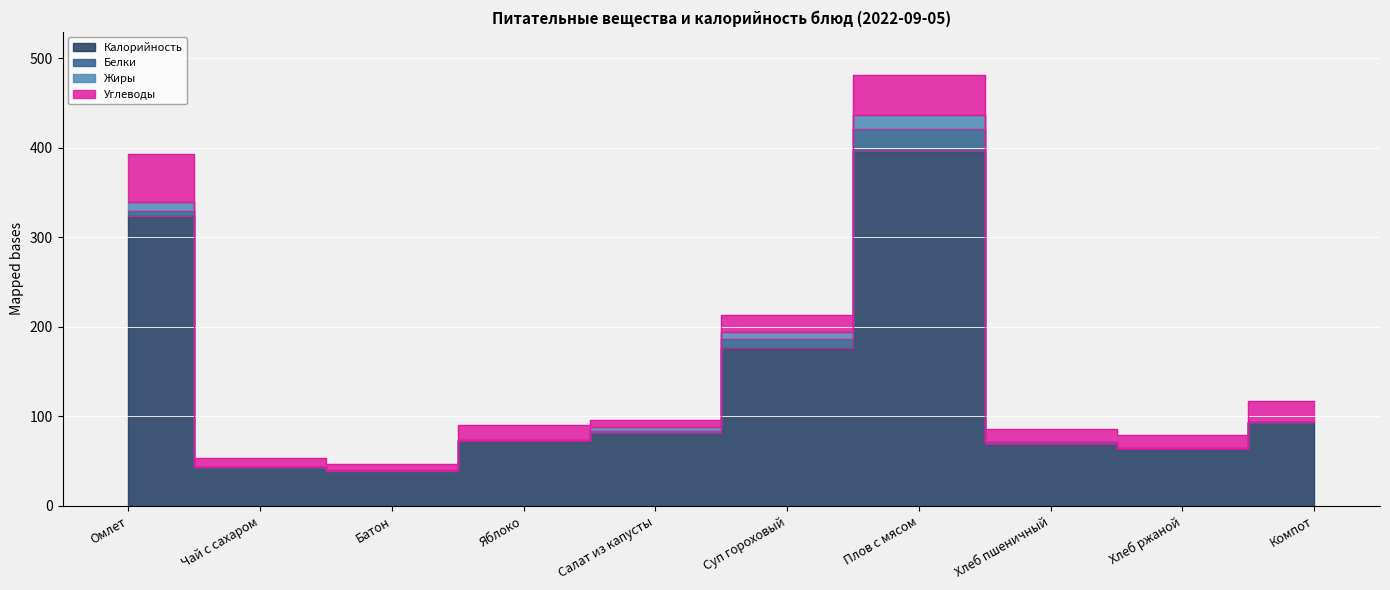

Between Суп гороховый and Чай с сахаром, which is larger?

Суп гороховый